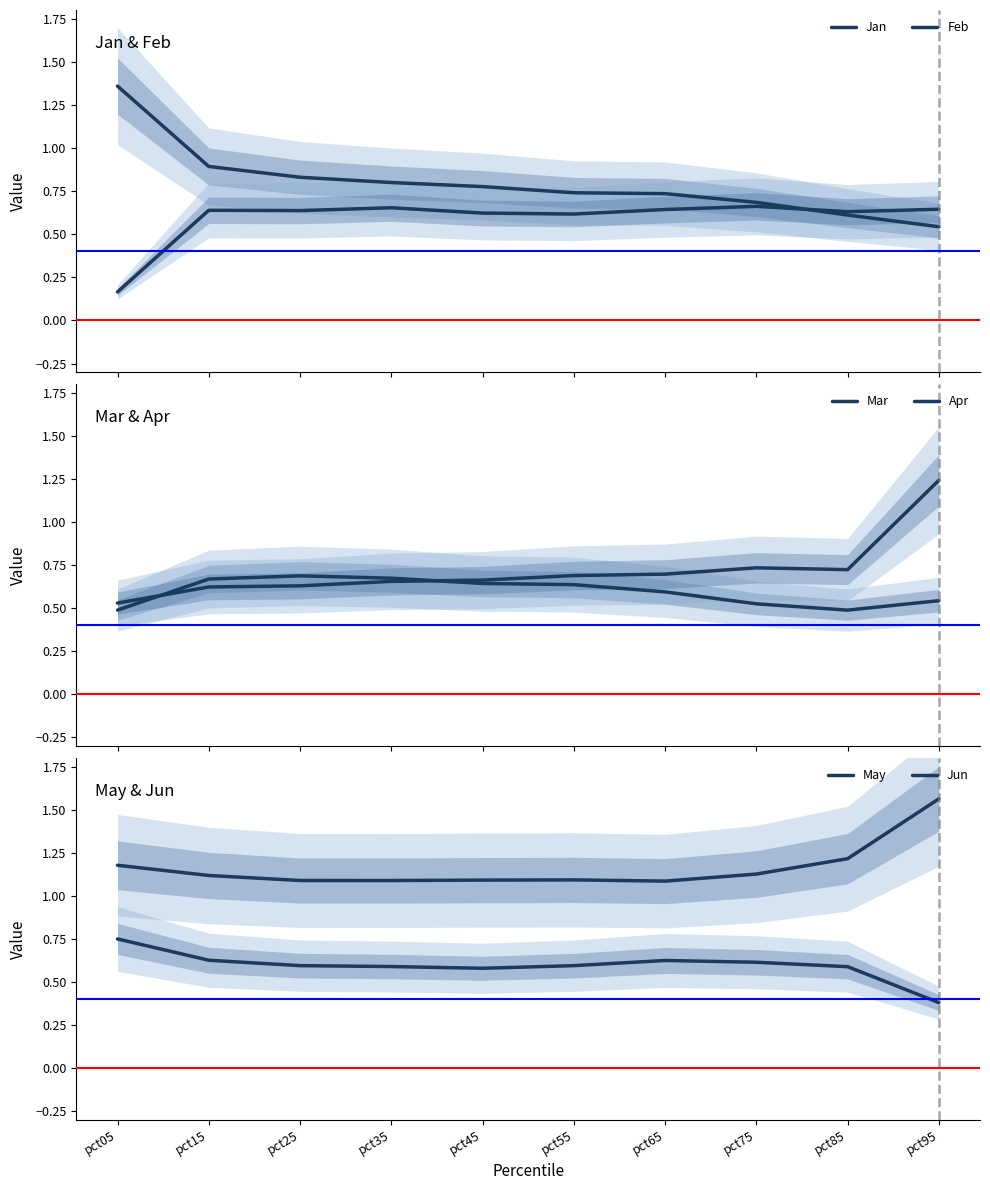

How many lines are shown in the chart?

6